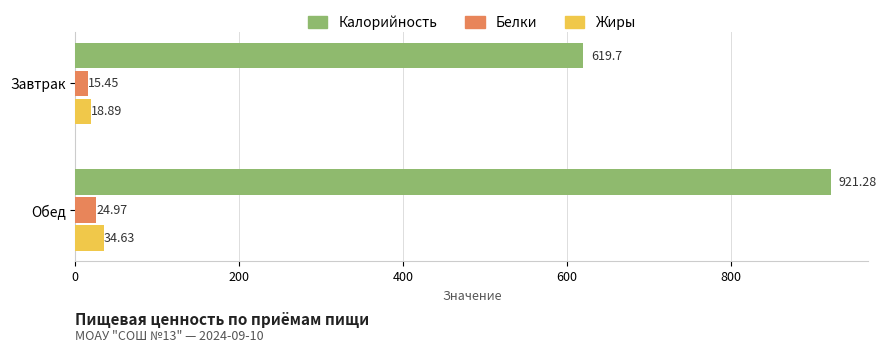

Where is Жиры nearest to the value 26?

Завтрак